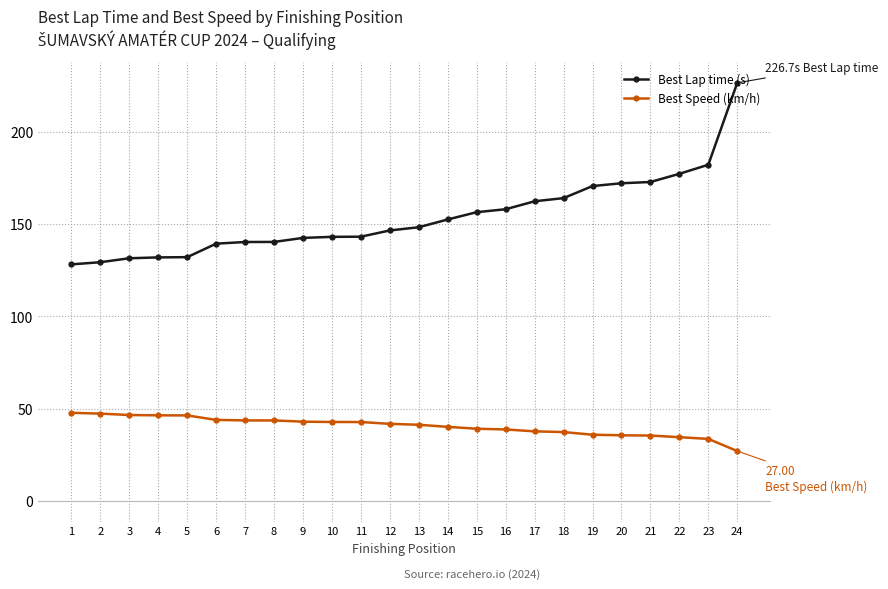

True or false: Best Lap time (s) and Best Speed (km/h) intersect in this chart.

False